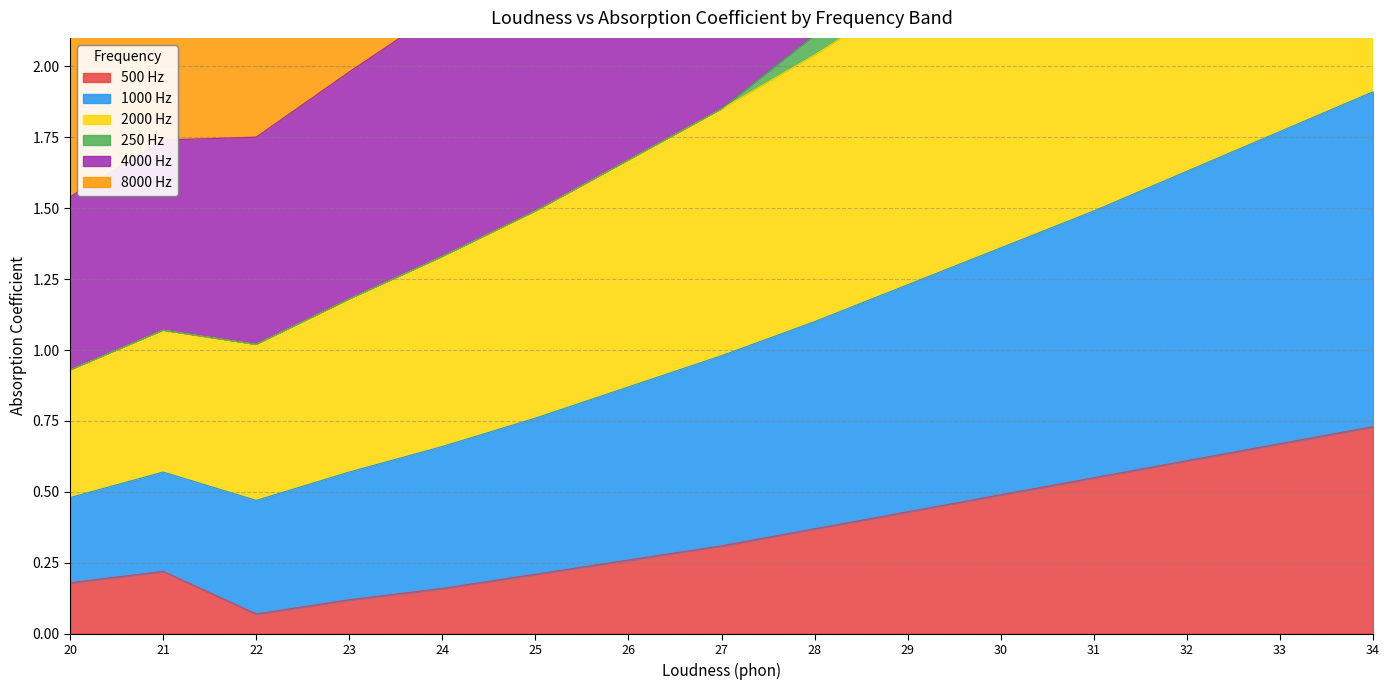

True or false: 500 Hz has a value of 0.5 at 28.

False